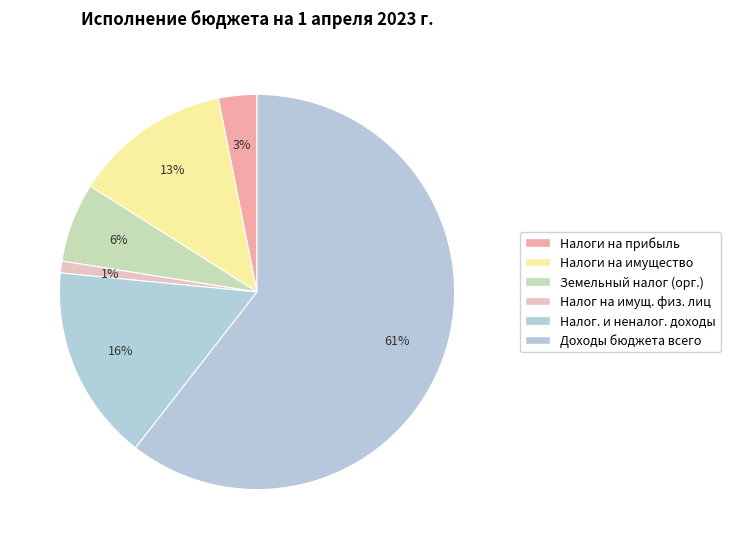

What is the largest slice in the pie chart?

Доходы бюджета всего